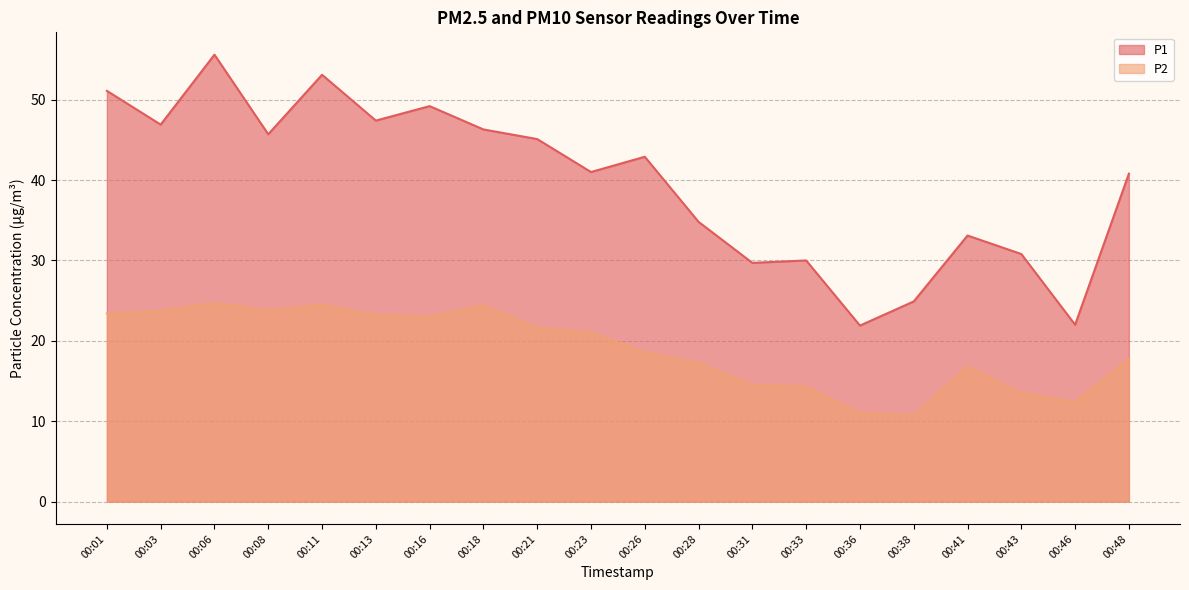

What is the total value across all series at 00:16?

72.2